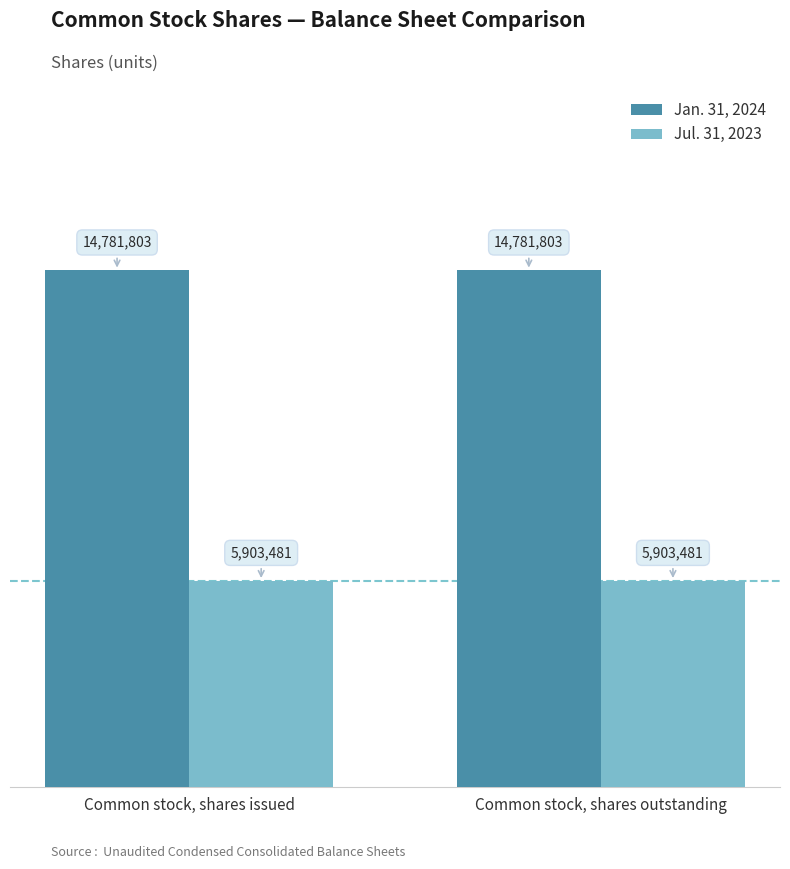

What is the maximum value for Jul. 31, 2023?

5903481